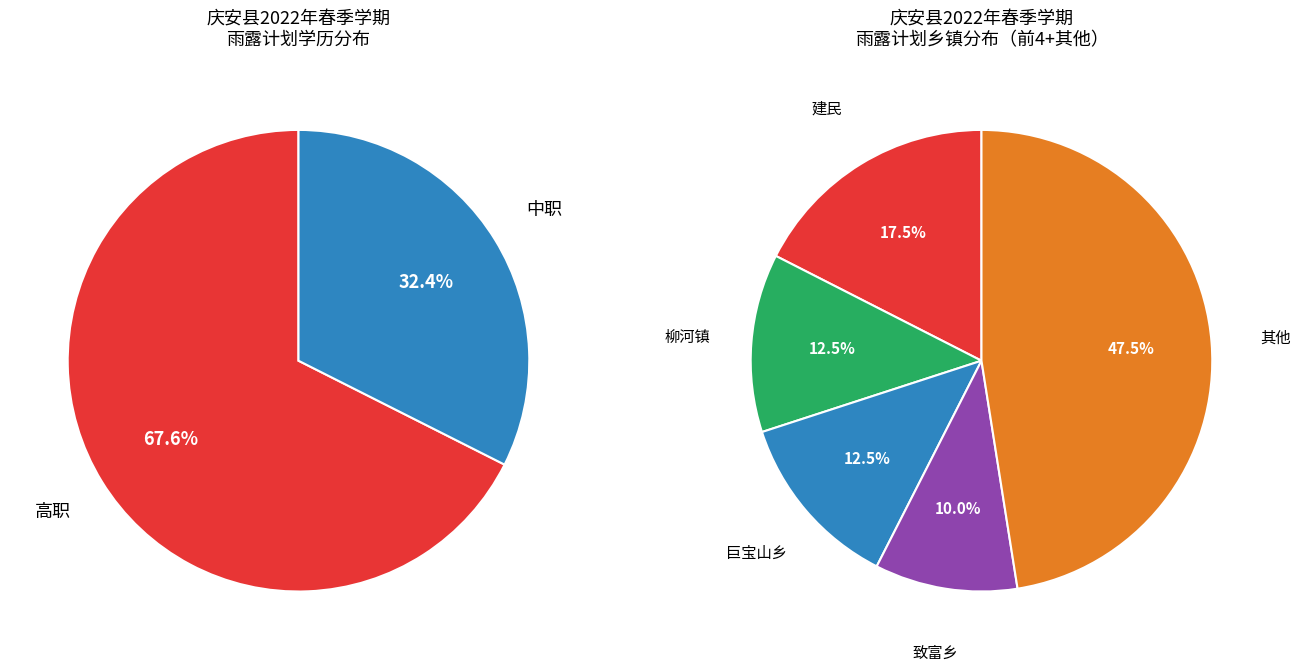

Is there a majority slice in this chart?

Yes